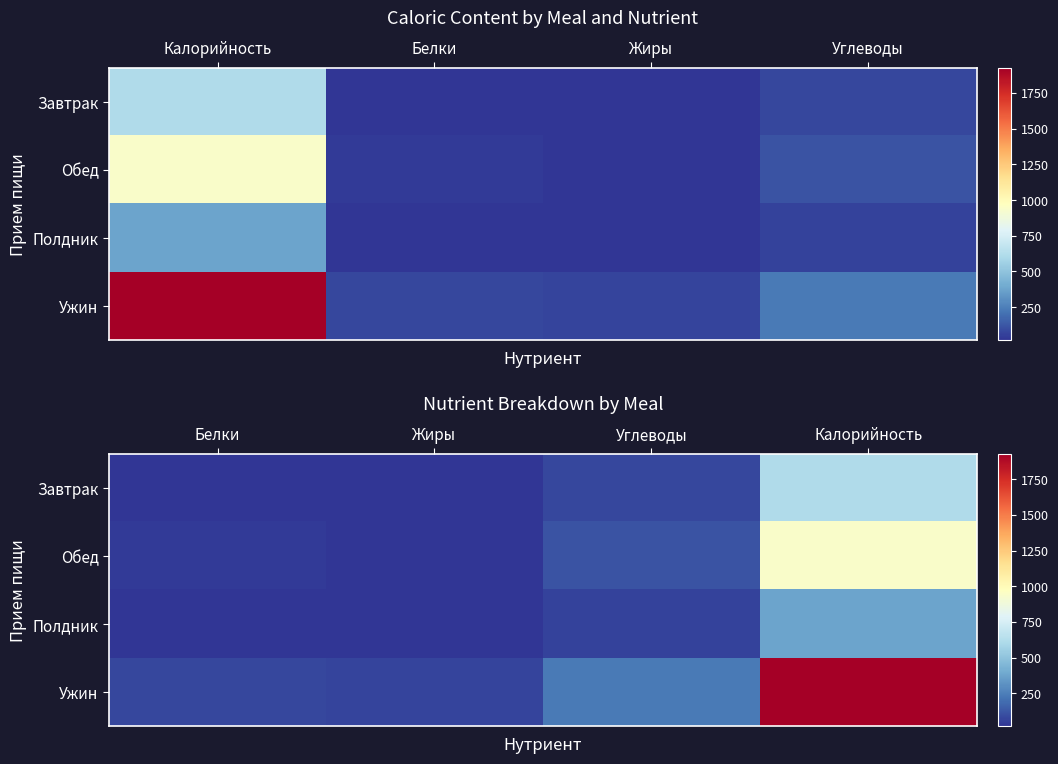

Which series has the largest range (max minus min)?

Ужин